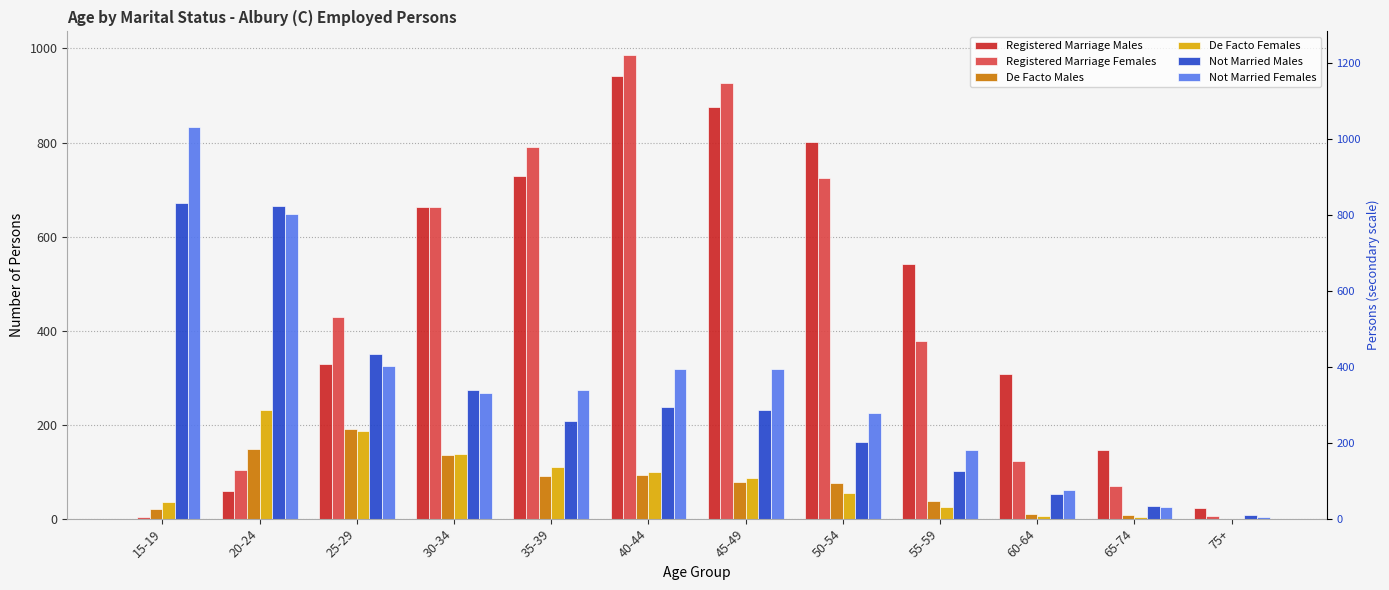

How many data points in De Facto Males are less than 78?

6